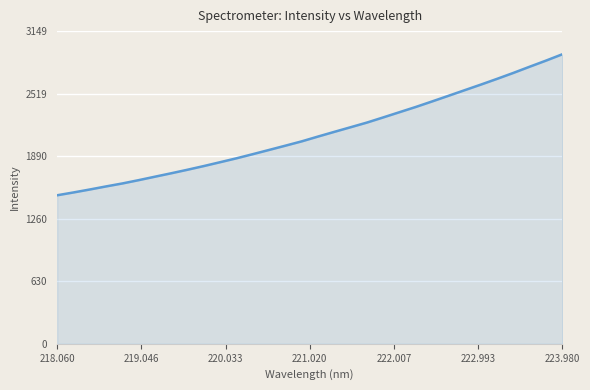

What is the maximum value shown in the chart?

2915.9